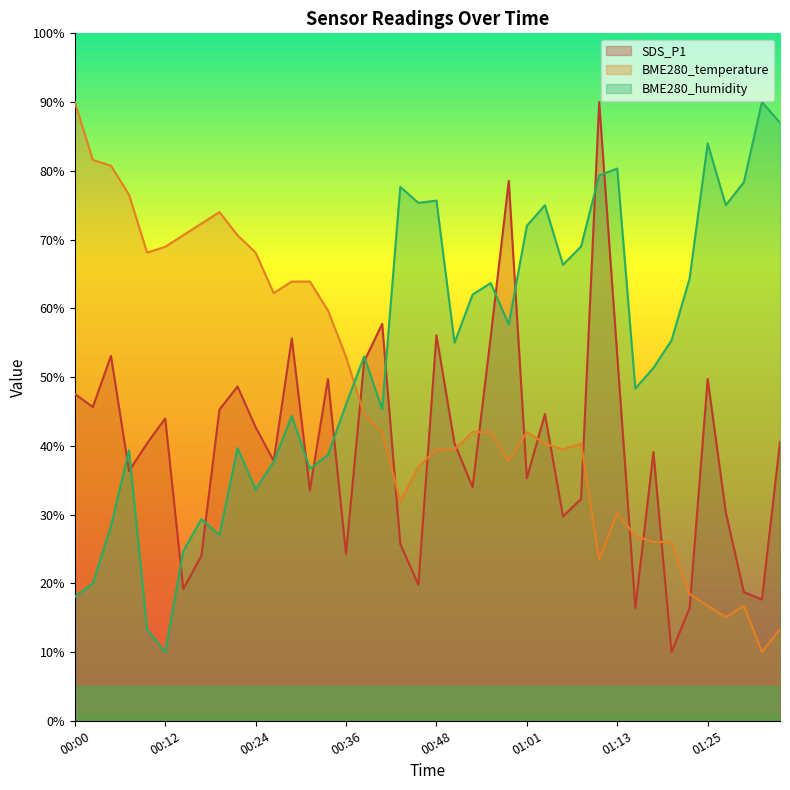

Reading right to left, what are all the values shown in this chart?

SDS_P1: 01:35=40.5	01:32=17.6	01:30=18.7	01:27=30.4	01:25=49.7	01:22=16.4	01:20=10.0	01:18=39.1	01:15=16.4	01:13=53.1	01:10=90.0	01:08=32.3	01:05=29.7	01:03=44.6	01:01=35.3	00:58=78.5	00:56=55.8	00:53=34.0	00:51=40.4	00:48=56.1	00:46=19.8	00:44=25.7	00:41=57.7	00:39=52.3	00:36=24.3	00:34=49.7	00:32=33.5	00:29=55.6	00:27=37.8	00:24=42.7	00:22=48.6	00:19=45.3	00:17=24.0	00:15=19.2	00:12=44.0	00:10=40.4	00:07=36.3	00:05=53.1	00:02=45.6	00:00=47.5
BME280_temperature: 01:35=13.4	01:32=10.0	01:30=16.7	01:27=15.1	01:25=16.7	01:22=18.4	01:20=26.0	01:18=26.0	01:15=26.8	01:13=30.2	01:10=23.5	01:08=40.3	01:05=39.5	01:03=40.3	01:01=42.0	00:58=37.8	00:56=42.0	00:53=42.0	00:51=39.5	00:48=39.5	00:46=36.9	00:44=31.9	00:41=42.0	00:39=44.5	00:36=52.9	00:34=59.7	00:32=63.9	00:29=63.9	00:27=62.2	00:24=68.1	00:22=70.6	00:19=74.0	00:17=72.3	00:15=70.6	00:12=68.9	00:10=68.1	00:07=76.5	00:05=80.7	00:02=81.6	00:00=90.0
BME280_humidity: 01:35=87.0	01:32=90.0	01:30=78.3	01:27=75.0	01:25=84.0	01:22=64.3	01:20=55.3	01:18=51.3	01:15=48.3	01:13=80.3	01:10=79.3	01:08=69.0	01:05=66.3	01:03=75.0	01:01=72.0	00:58=57.7	00:56=63.7	00:53=62.0	00:51=55.0	00:48=75.7	00:46=75.3	00:44=77.7	00:41=45.3	00:39=53.0	00:36=46.0	00:34=38.7	00:32=36.7	00:29=44.3	00:27=37.7	00:24=33.7	00:22=39.7	00:19=27.0	00:17=29.3	00:15=24.7	00:12=10.0	00:10=13.3	00:07=39.3	00:05=28.3	00:02=20.0	00:00=18.0